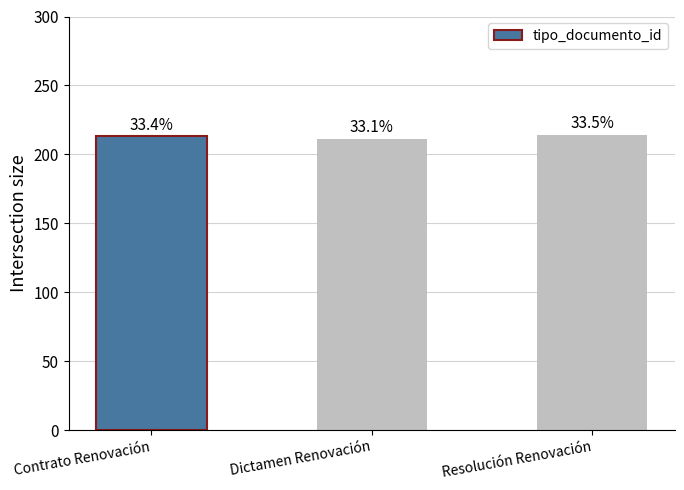

Which has a higher value, Dictamen Renovación or Contrato Renovación?

Contrato Renovación